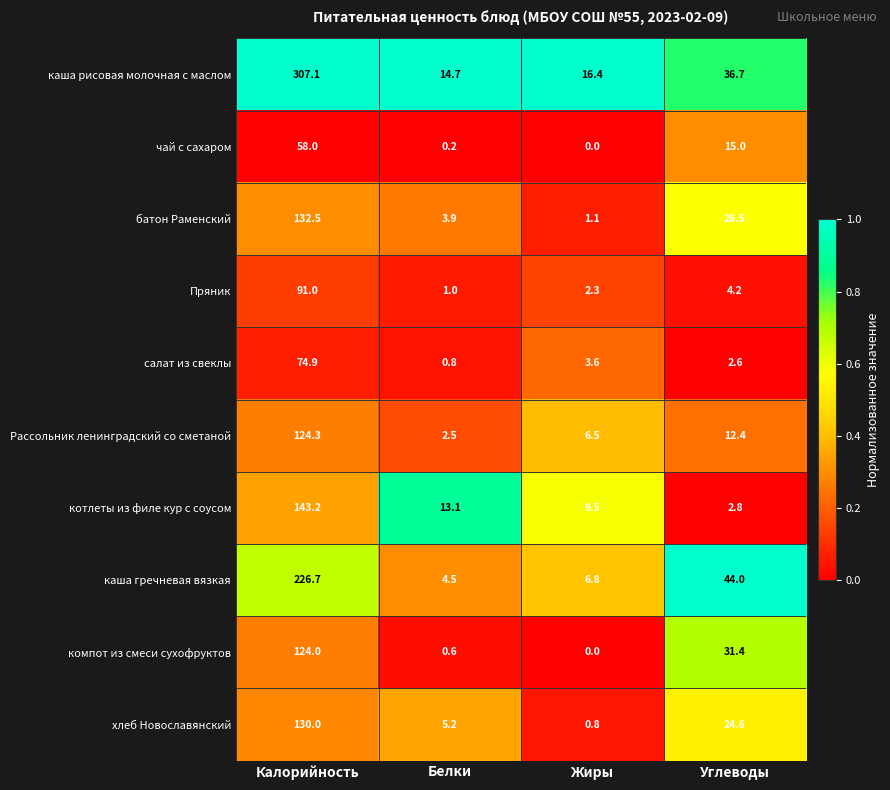

What is the highest value of the салат из свеклы series?

74.9